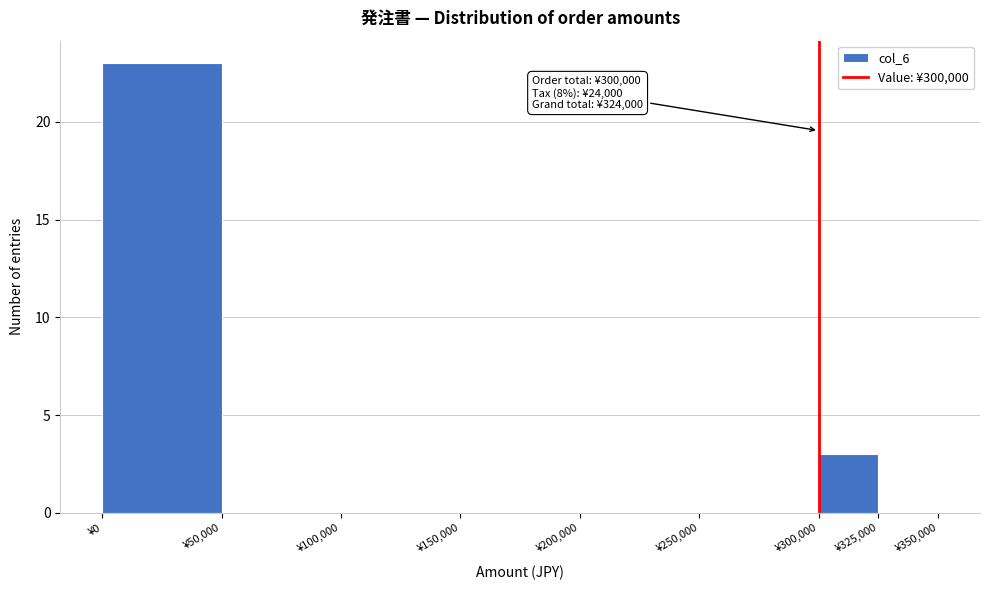

Which range on the x-axis has the tallest bar?

0 to 50000